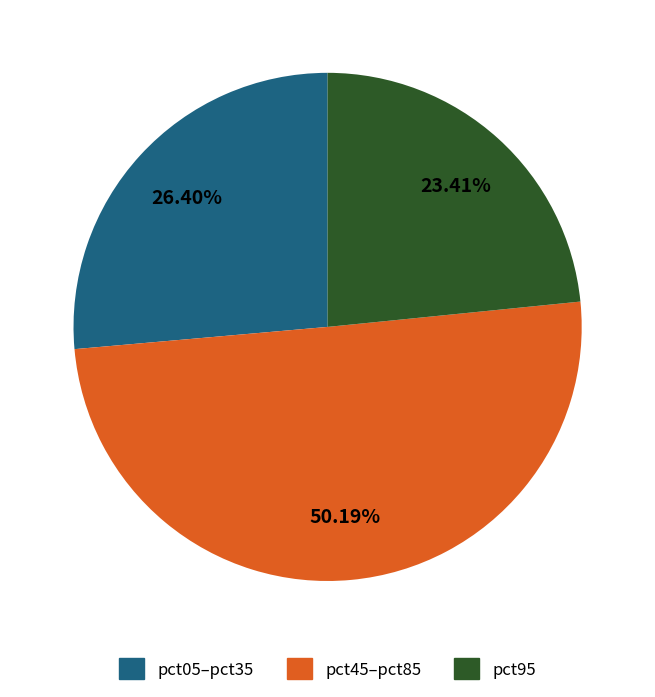

Does pct95 represent more than half of the total?

No